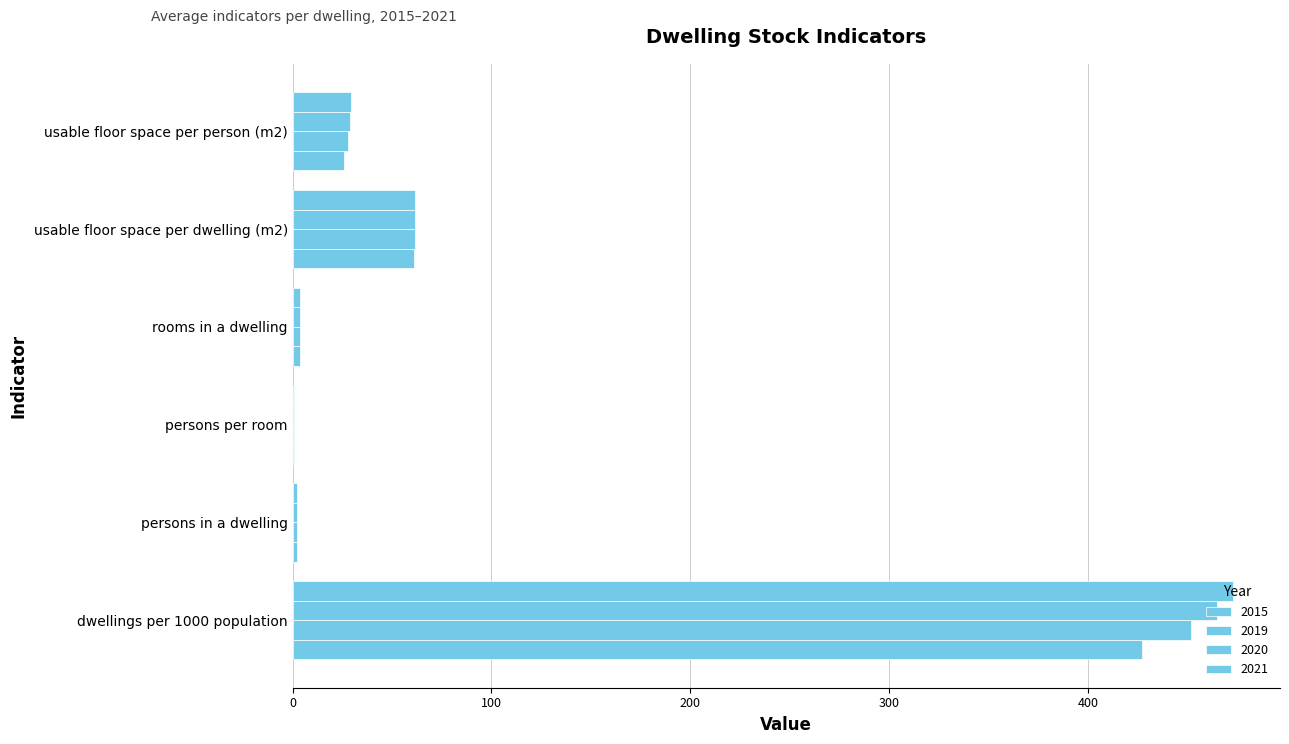

Count the number of categories in the chart.

6